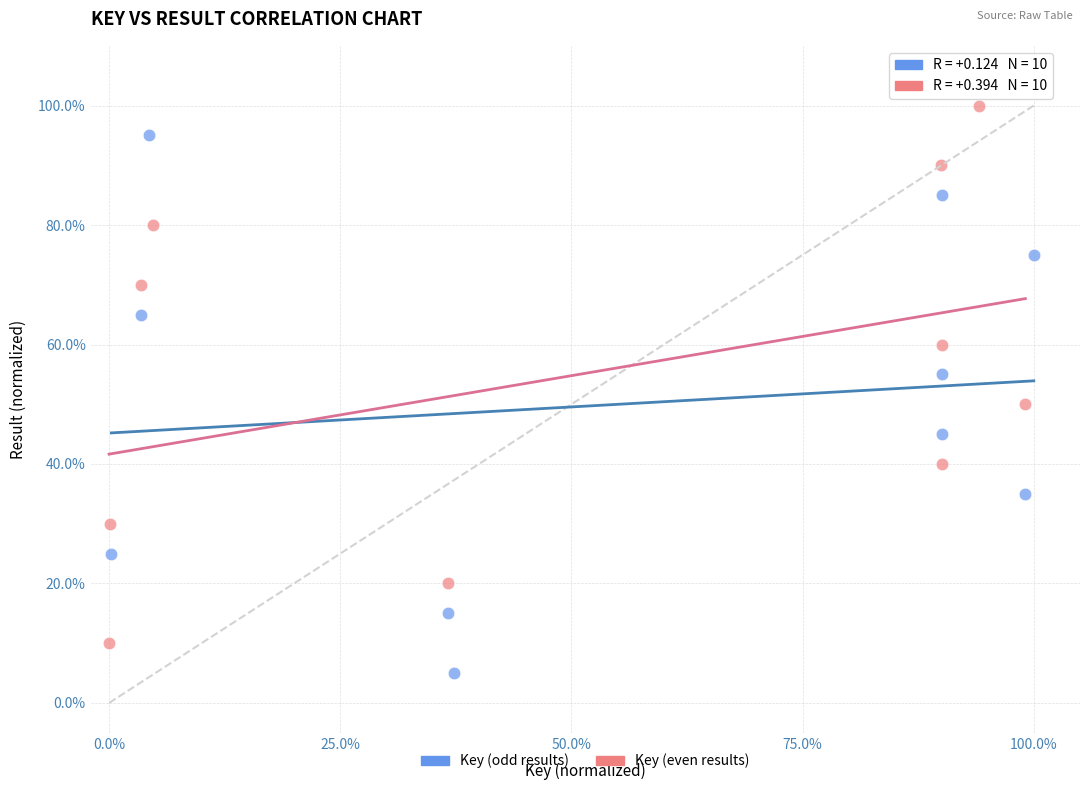

What are all the series names shown in the legend?

Key (odd results), Key (even results)